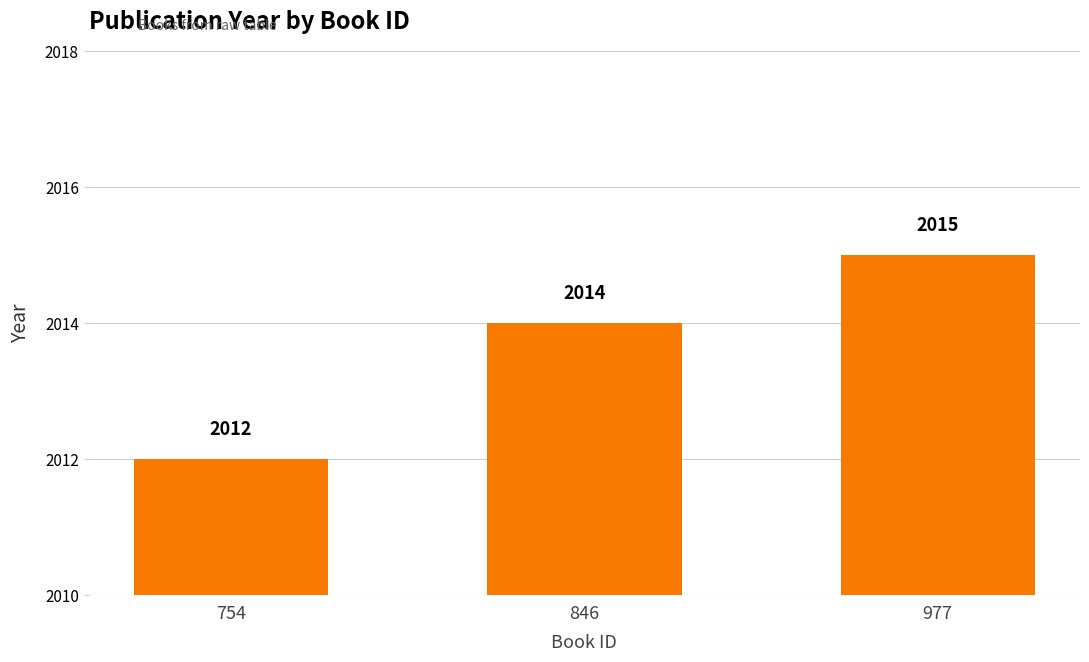

Does the chart contain any negative values?

No